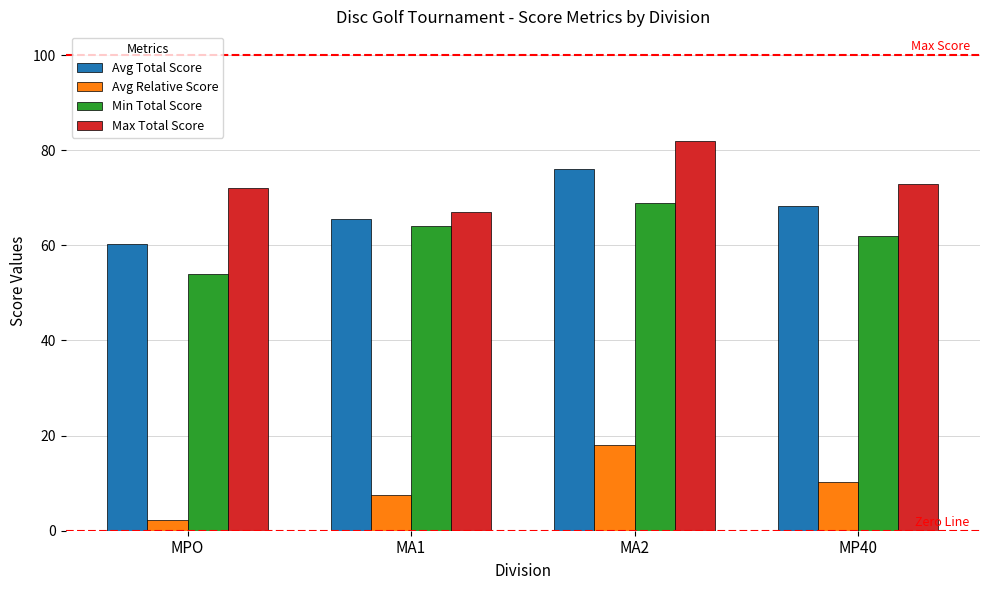

What is the difference between the highest and lowest values at MA1?

59.4